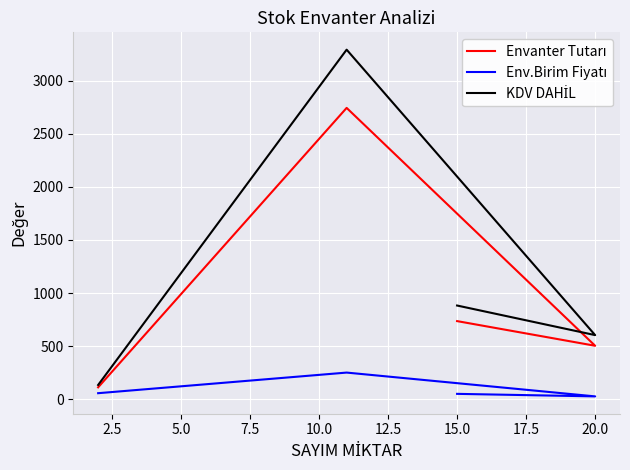

The Env.Birim Fiyatı series shows 33.4 at 15.0. True or false?

False